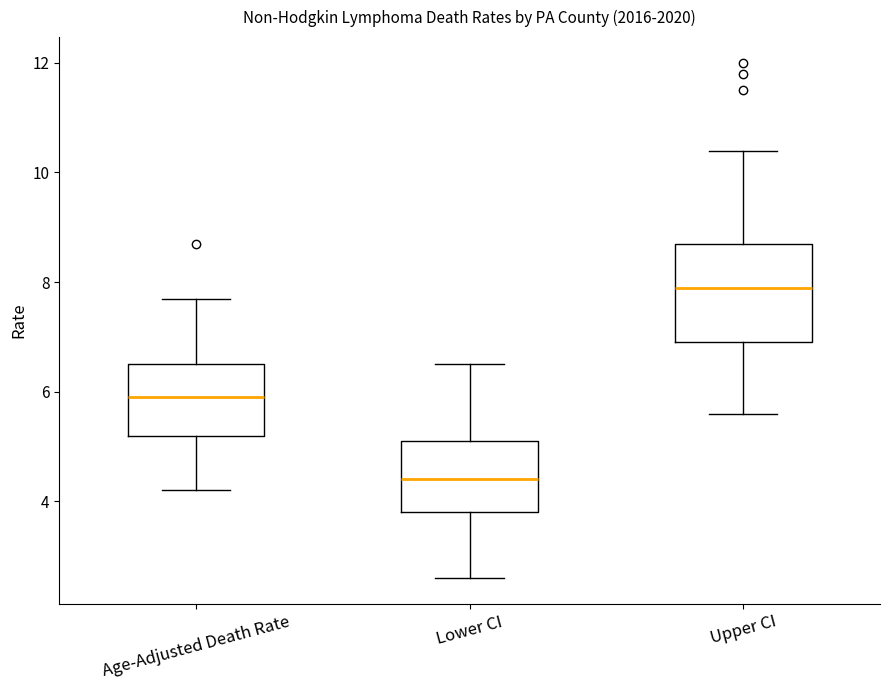

Reading left to right, read every box against the y-axis: the position of its median line, the range the box covers, and the ends of its whiskers. The values are not printed on the chart, so give them approximately, as read against the axis.

Age-Adjusted Death Rate: median 6.0, box 5.2 to 6.6, whiskers 4.2 to 7.8
Lower CI: median 4.4, box 3.8 to 5.2, whiskers 2.6 to 6.6
Upper CI: median 8.0, box 7.0 to 8.8, whiskers 5.6 to 10.4